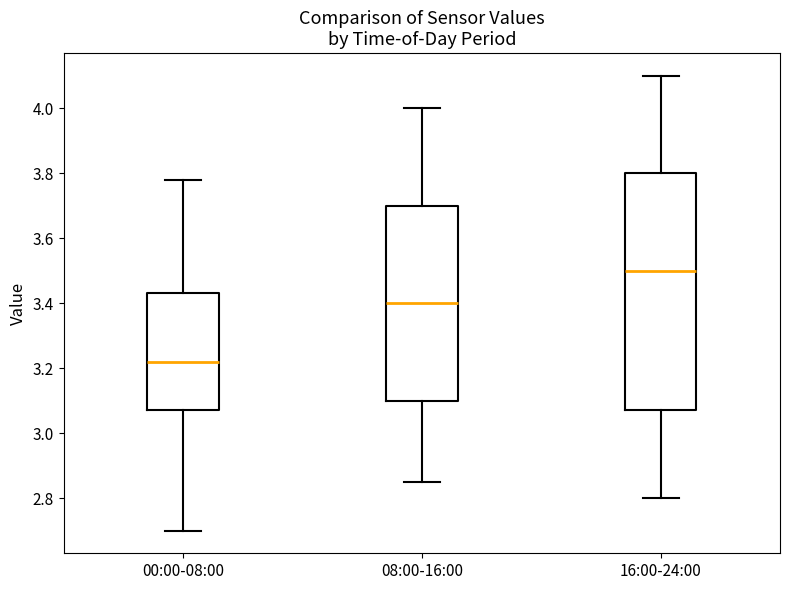

Reading left to right, read every box against the y-axis: the position of its median line, the range the box covers, and the ends of its whiskers. The values are not printed on the chart, so give them approximately, as read against the axis.

00:00-08:00: median 3.22, box 3.08 to 3.44, whiskers 2.70 to 3.78
08:00-16:00: median 3.40, box 3.10 to 3.70, whiskers 2.86 to 4.00
16:00-24:00: median 3.50, box 3.08 to 3.80, whiskers 2.80 to 4.10